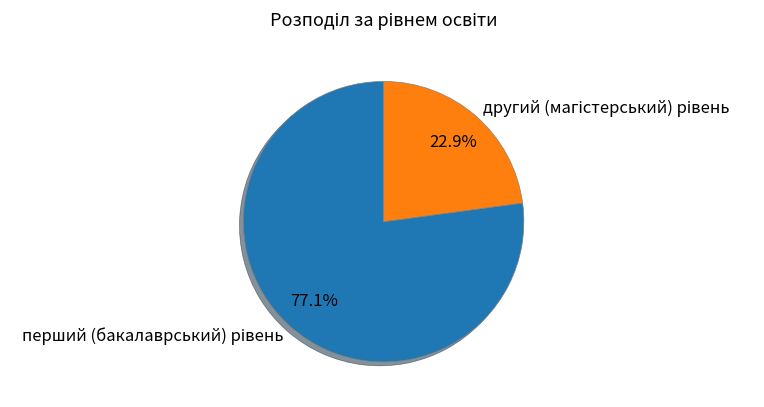

Is there any slice that represents more than half of the pie?

Yes